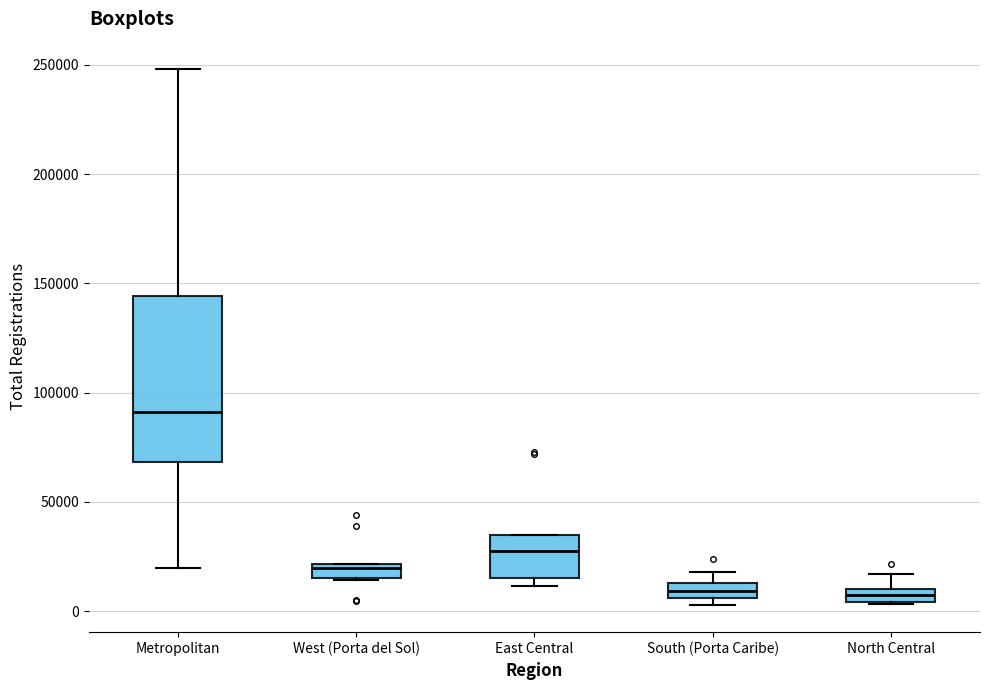

Comparing the boxes themselves (not the whiskers), which one is the tallest?

Metropolitan